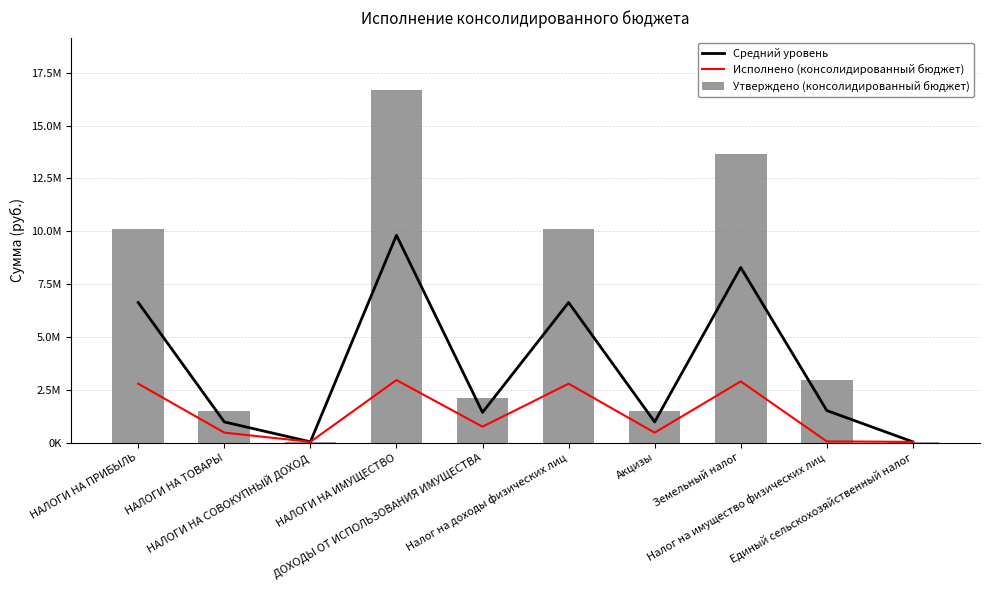

List the labels in order of Средний уровень value, smallest first.

НАЛОГИ НА СОВОКУПНЫЙ ДОХОД, Единый сельскохозяйственный налог, НАЛОГИ НА ТОВАРЫ, Акцизы, ДОХОДЫ ОТ ИСПОЛЬЗОВАНИЯ ИМУЩЕСТВА, Налог на имущество физических лиц, НАЛОГИ НА ПРИБЫЛЬ, Налог на доходы физических лиц, Земельный налог, НАЛОГИ НА ИМУЩЕСТВО